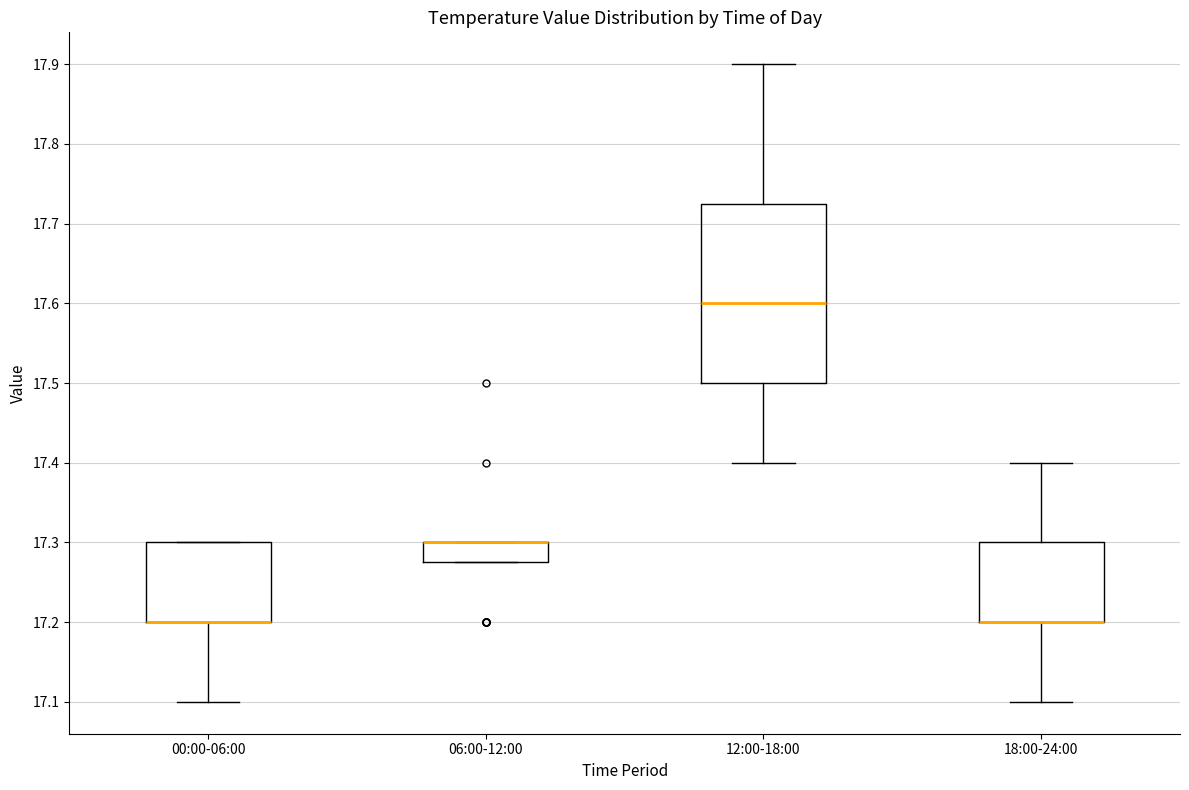

Comparing the boxes themselves (not the whiskers), which one is the tallest?

12:00-18:00